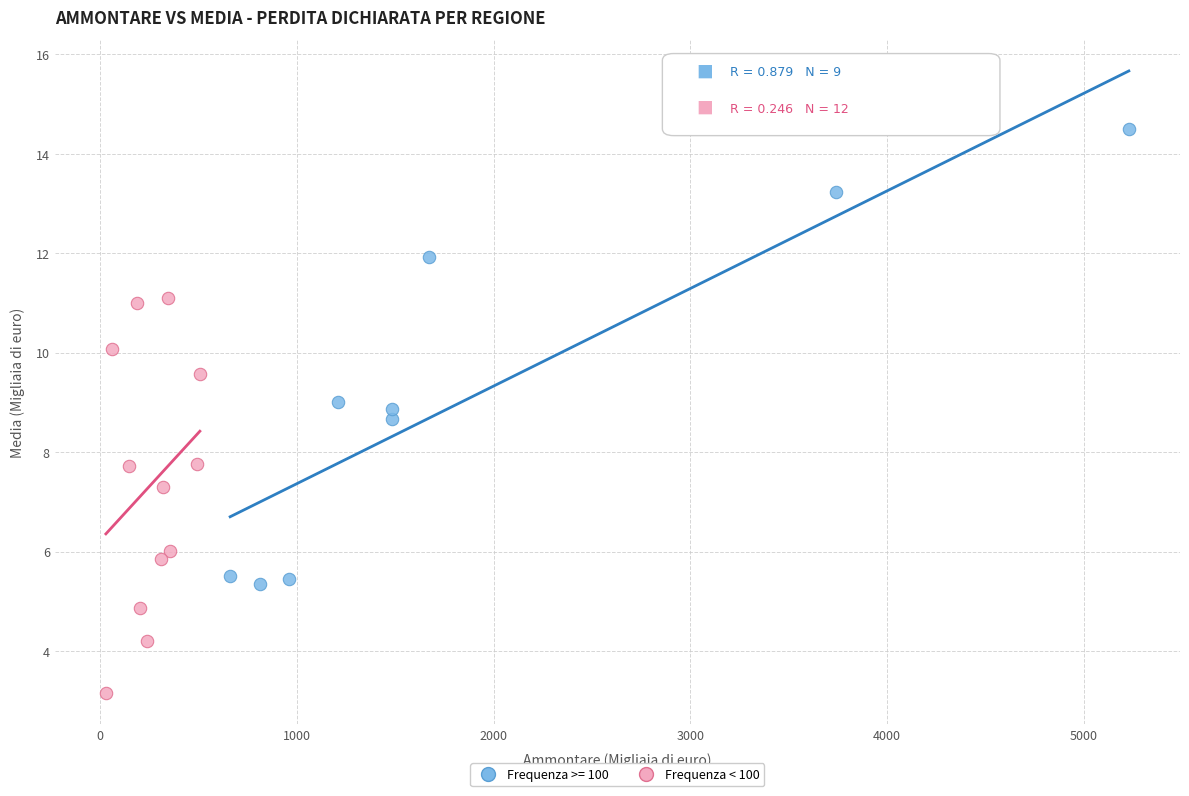

Which series has the widest spread of Y values?

Frequenza >= 100